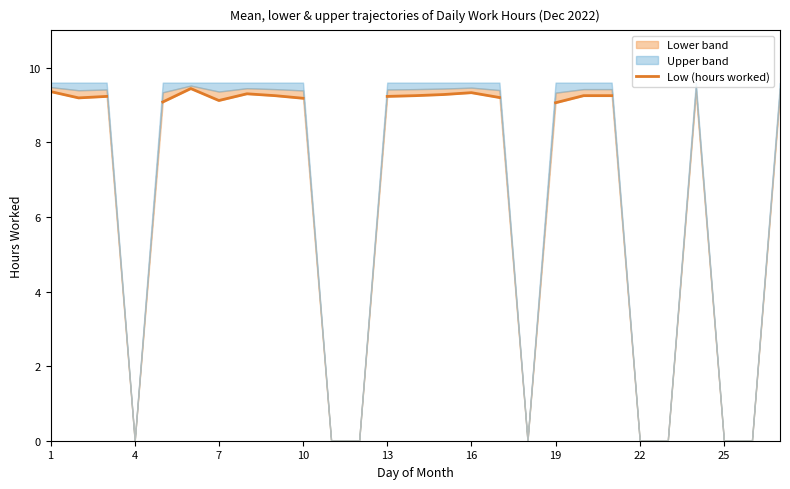

What is the change in value from 16 to 19?

-0.2